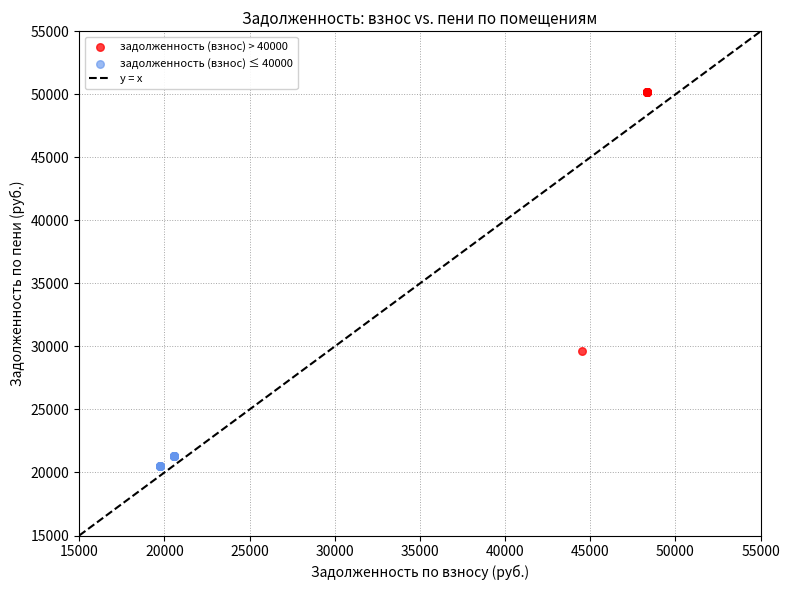

Which series contains the highest Y value?

задолженность (взнос) > 40000